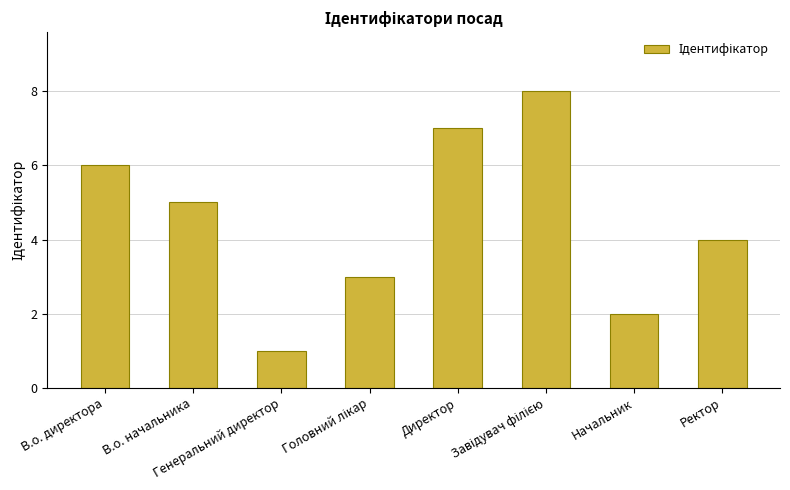

What is the maximum value shown in the chart?

8